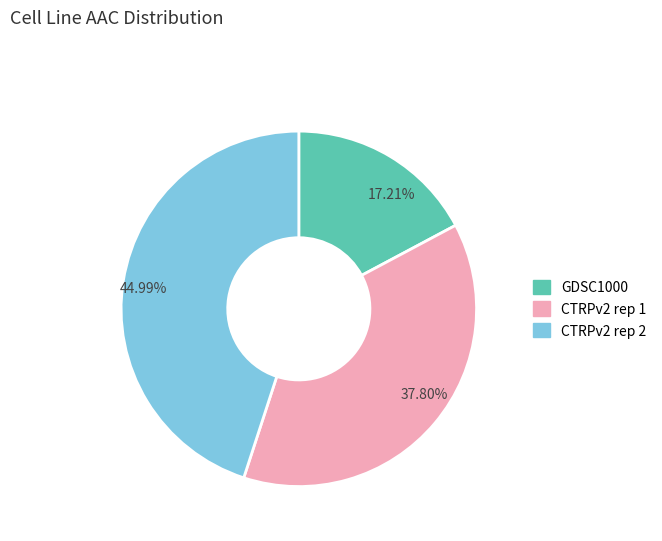

Does GDSC1000 represent more than half of the total?

No